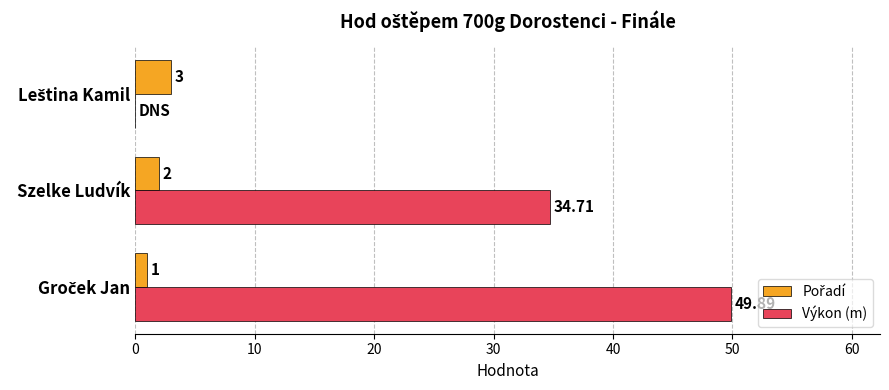

Which series has the widest spread of values?

Výkon (m)